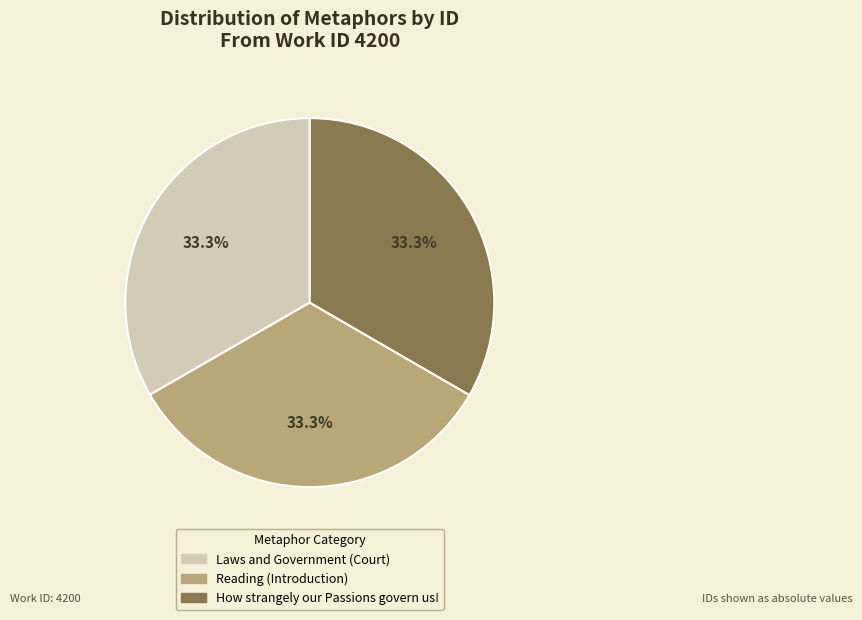

What percentage is NOT represented by Laws and Government (Court)?

66.7%